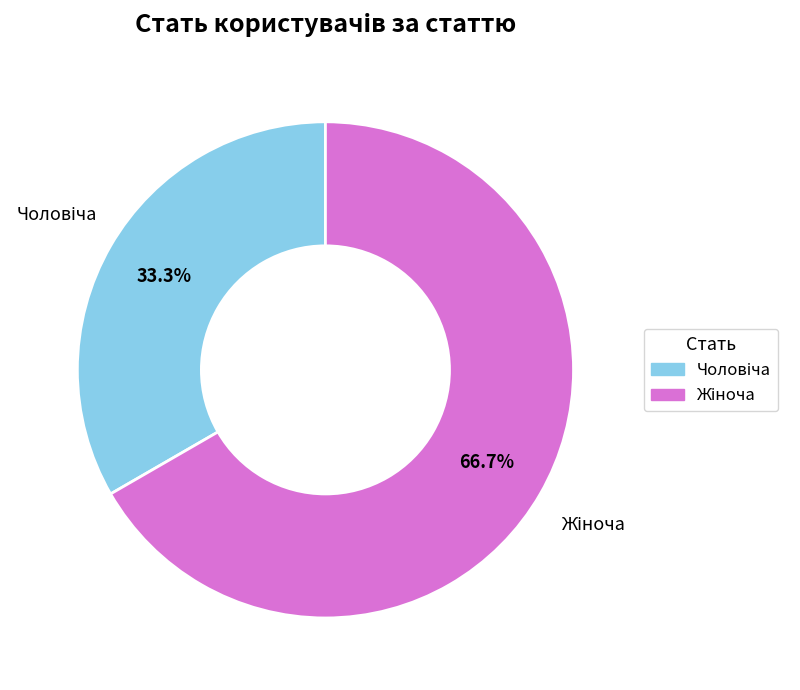

Is there any slice that represents more than half of the pie?

Yes